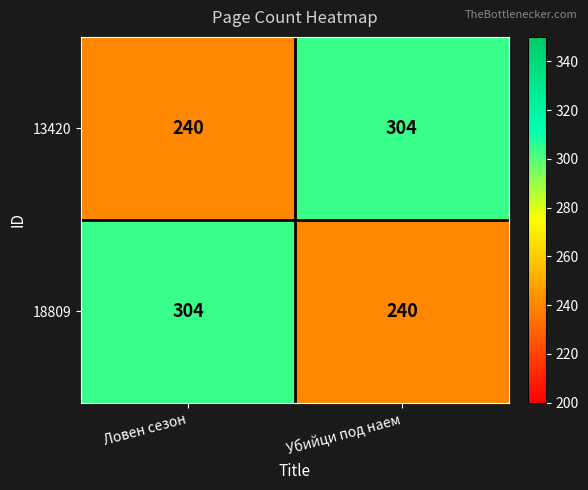

Reading left to right, transcribe all the data shown in this chart.

13420: Ловен сезон=240	Убийци под наем=304
18809: Ловен сезон=304	Убийци под наем=240